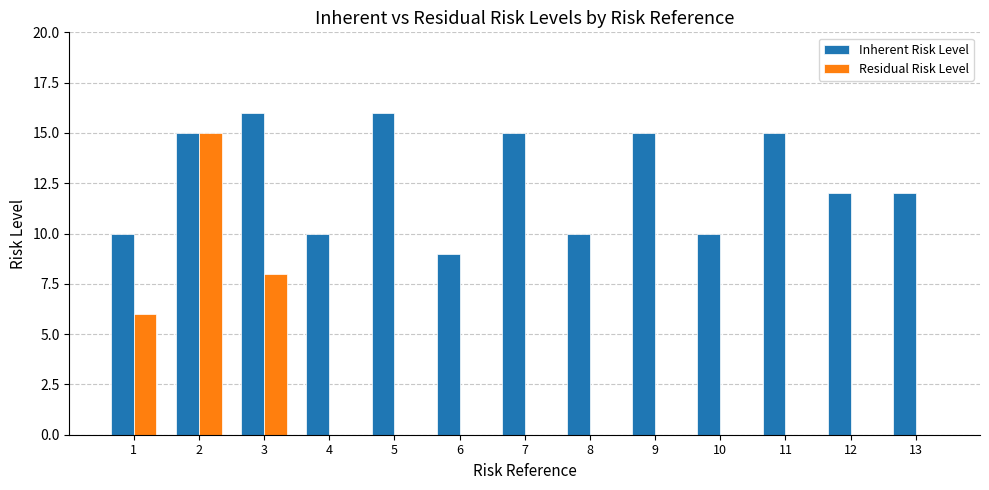

Count the number of data series in this chart.

2